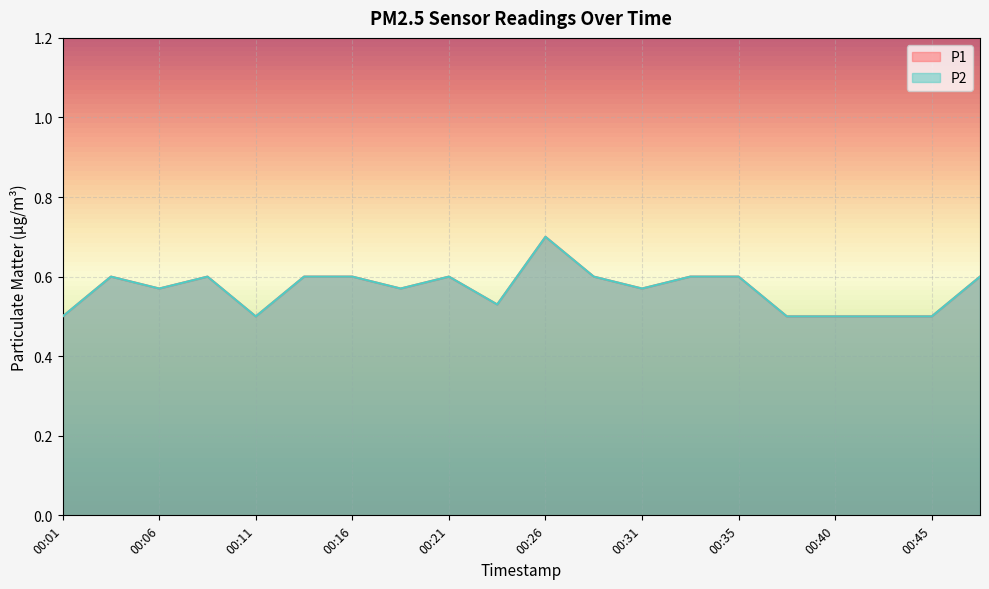

List the series in order of their peak value, lowest first.

P1, P2